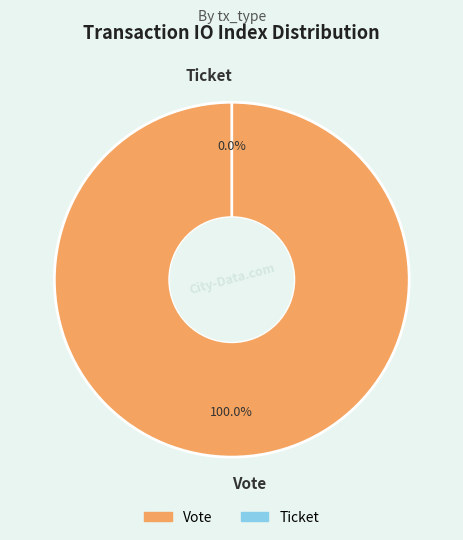

True or false: Vote accounts for 100% of the total.

True